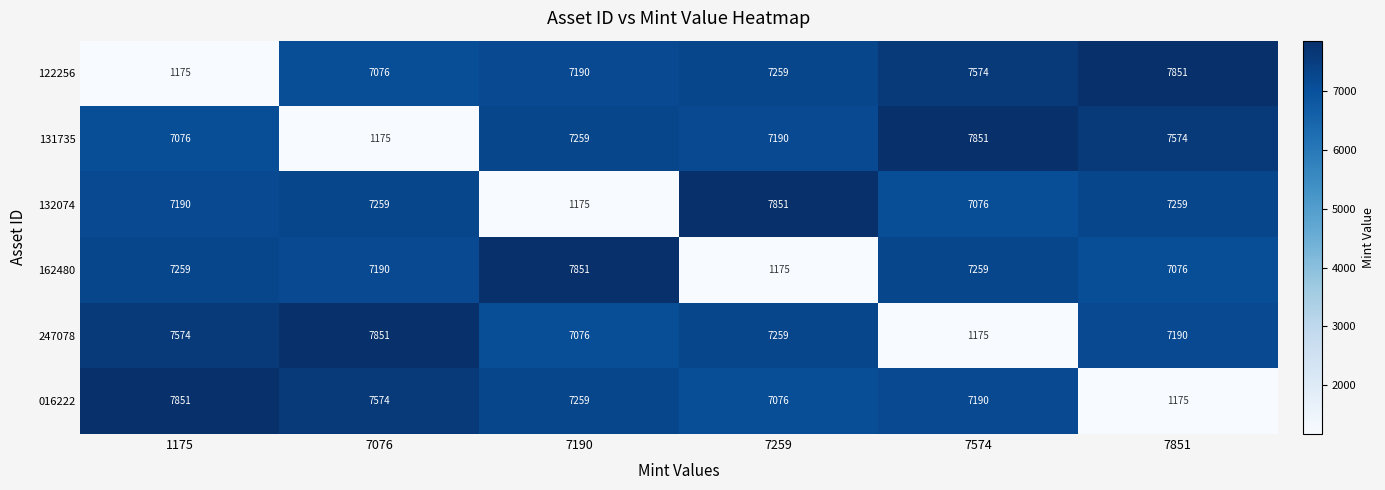

How many values in the 122256 series are below 7259?

3